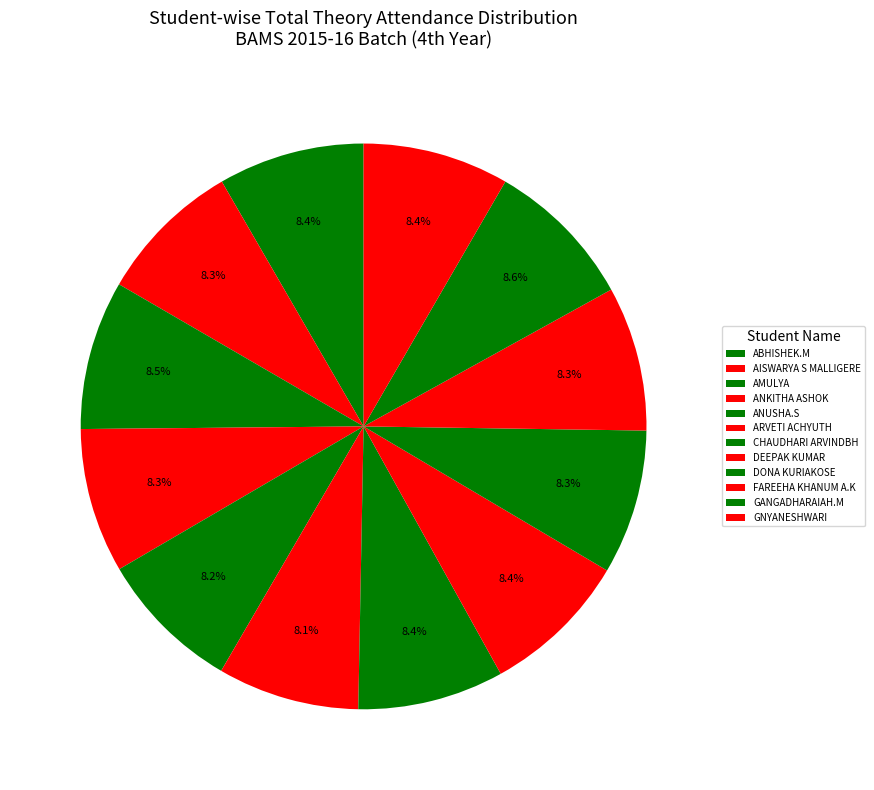

Is there a majority slice in this chart?

No